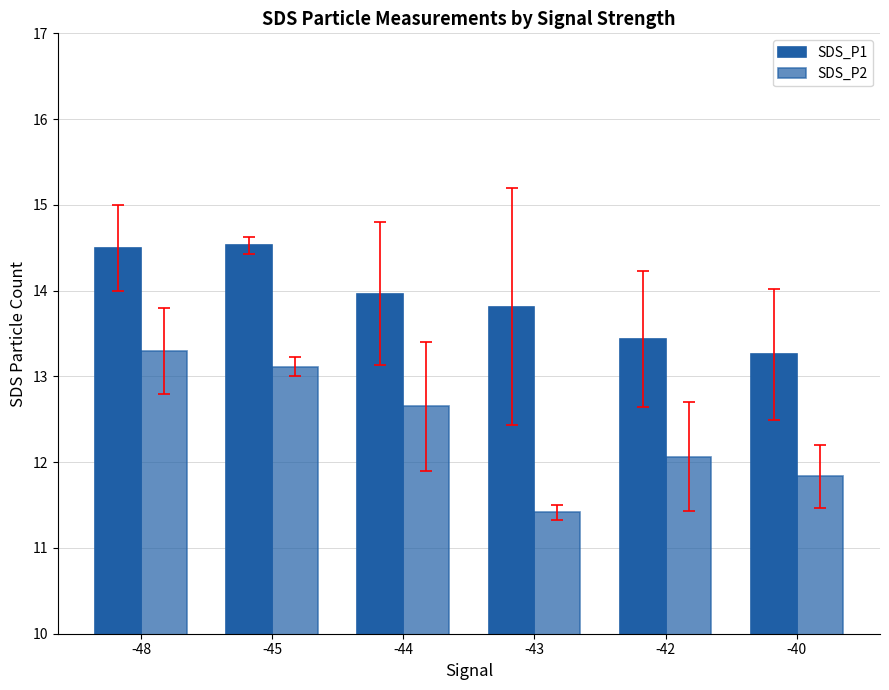

How many bars are there in total?

12